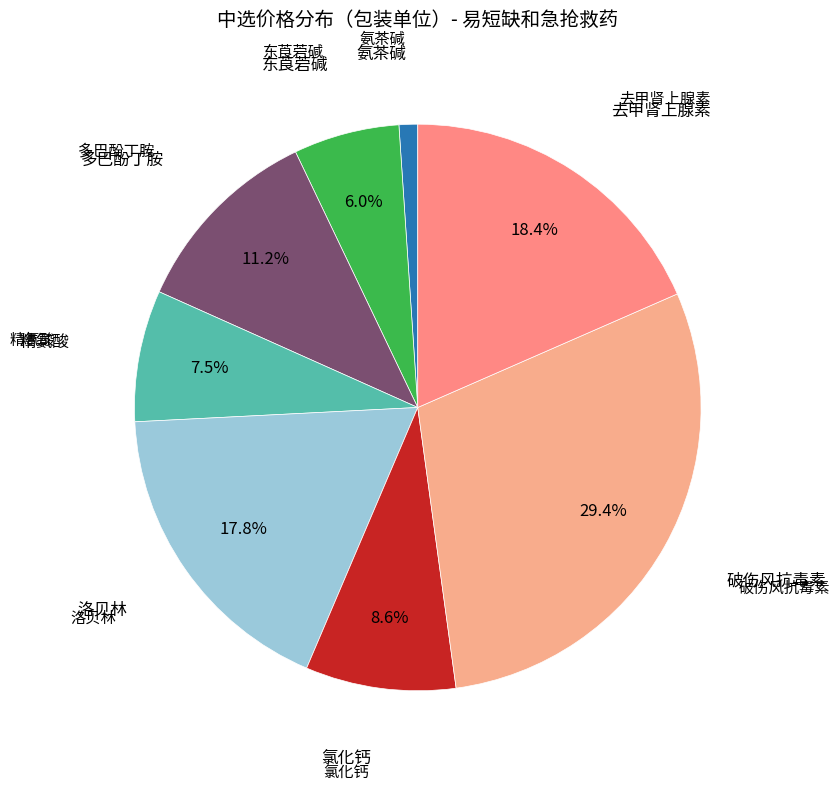

Is there a majority slice in this chart?

No